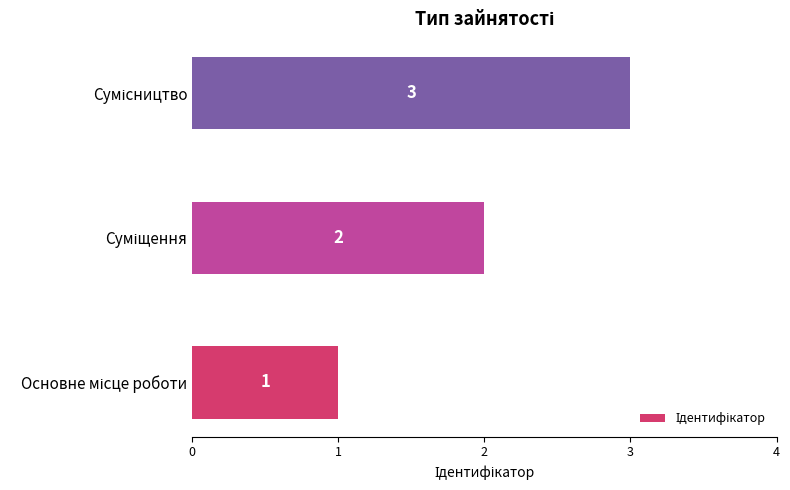

What is the sum of all values?

6